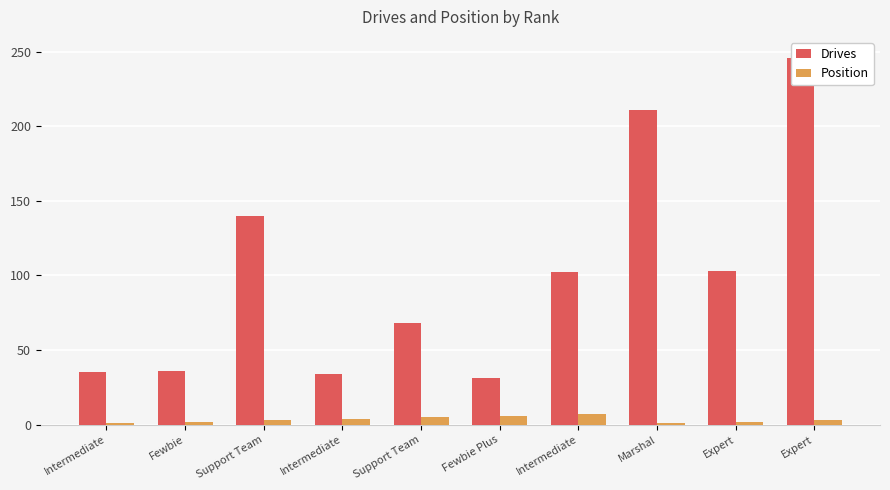

What is the maximum value for Position?

7